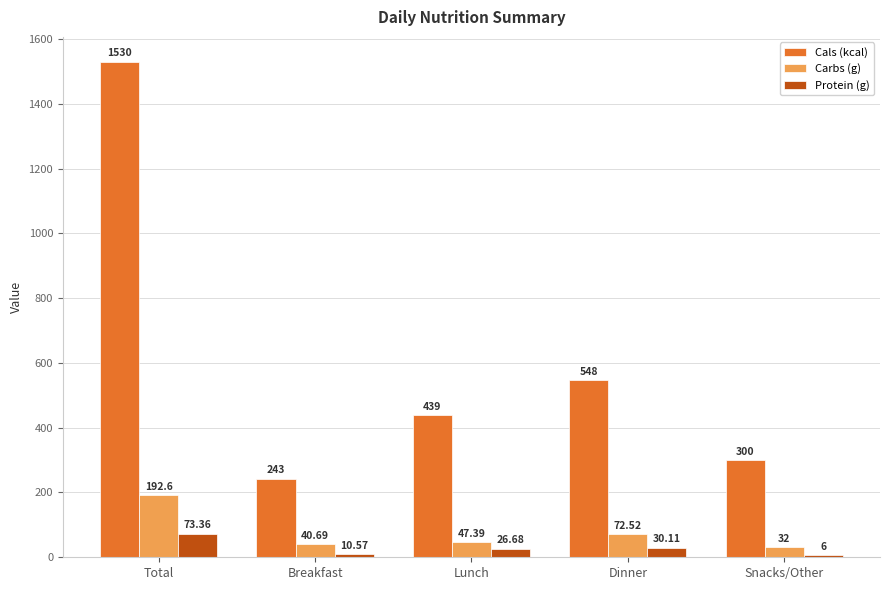

Are the bars grouped side by side (vs. stacked)?

Yes